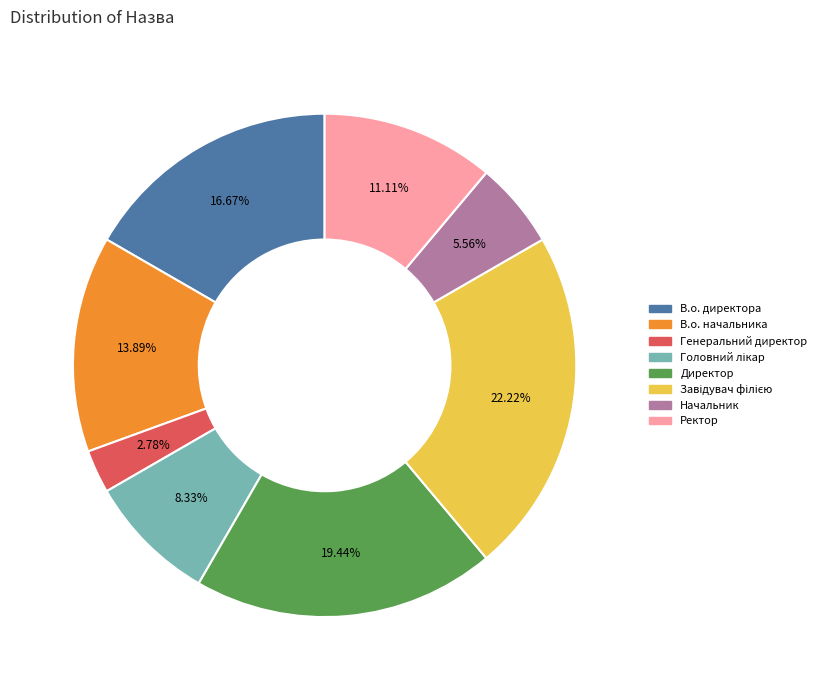

Does any single category account for the majority?

No